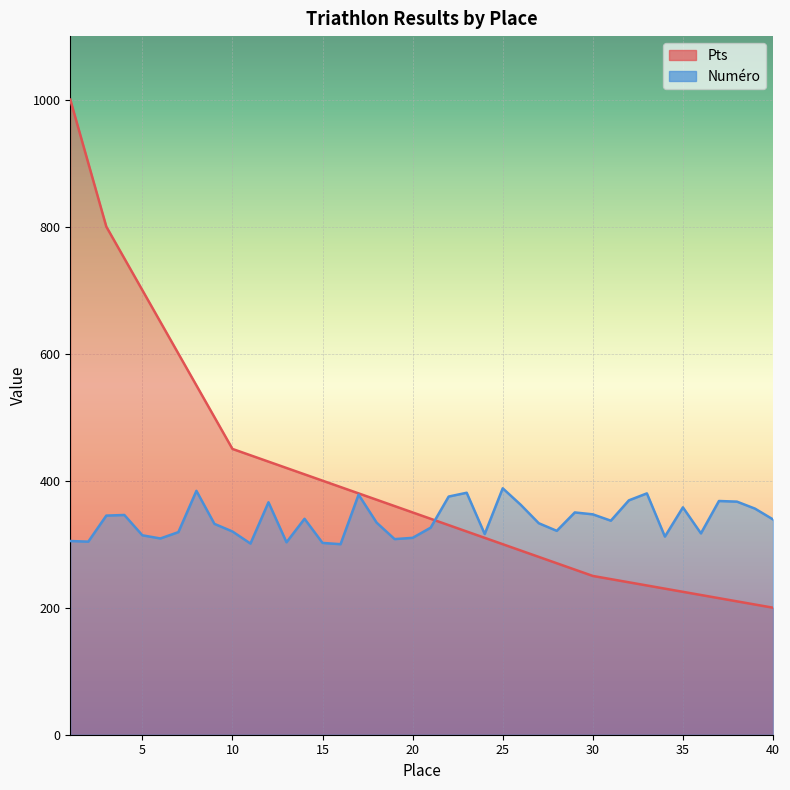

Is it true that Numéro equals 188 at 34?

False